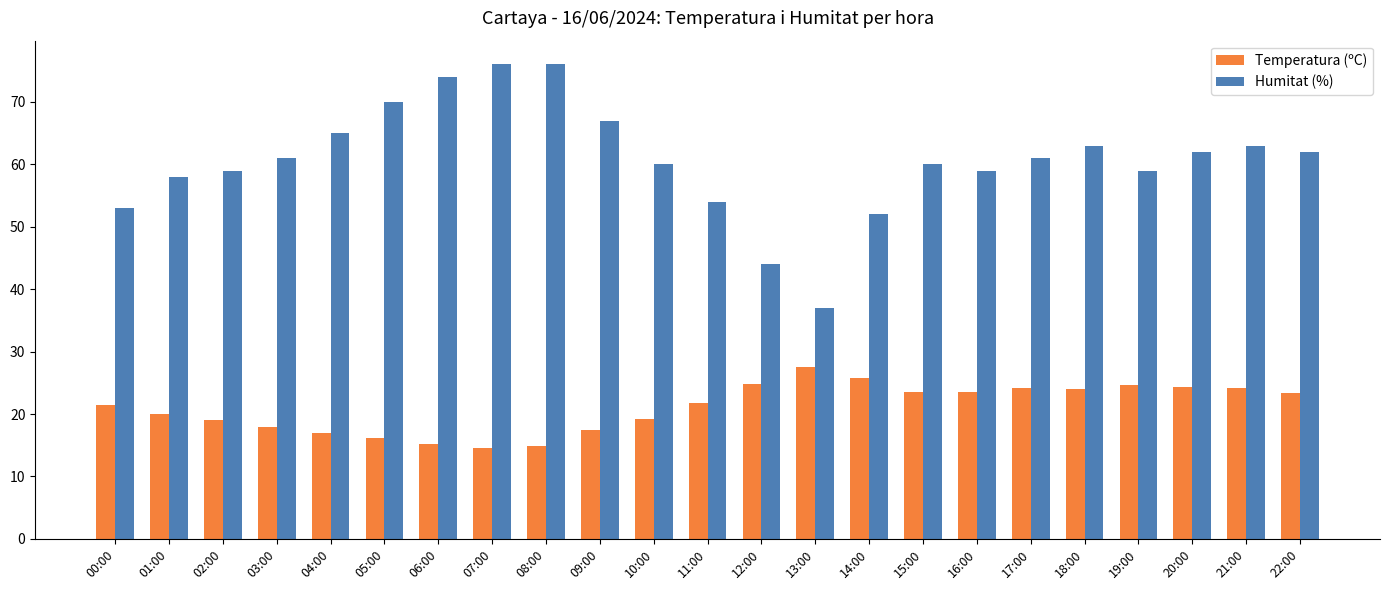

Which series has the widest spread of values?

Humitat (%)